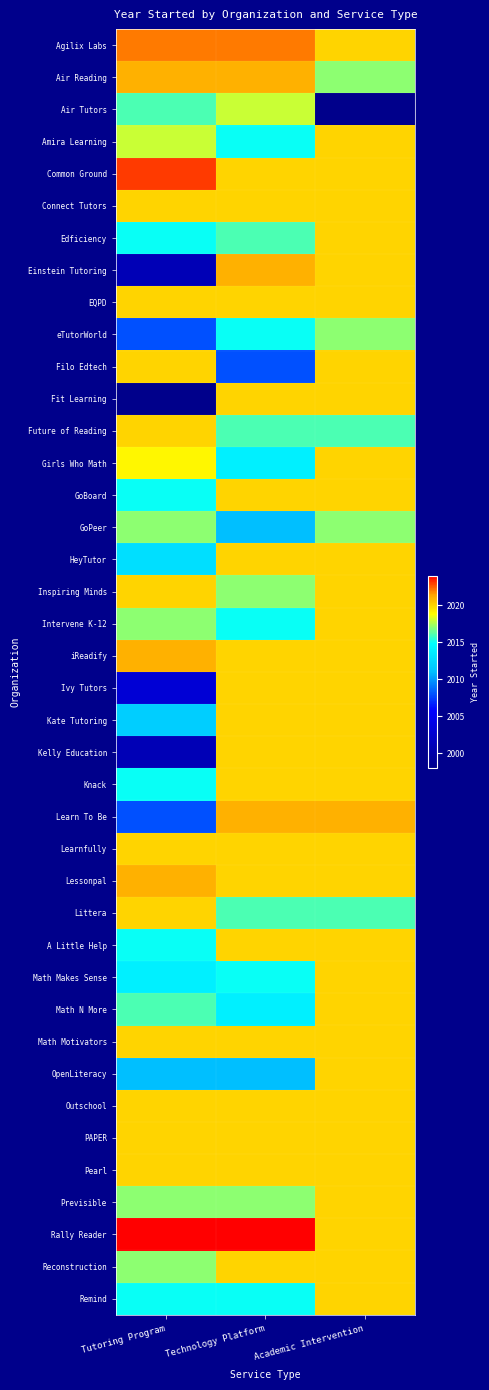

Which series has the largest total across all categories?

Rally Reader